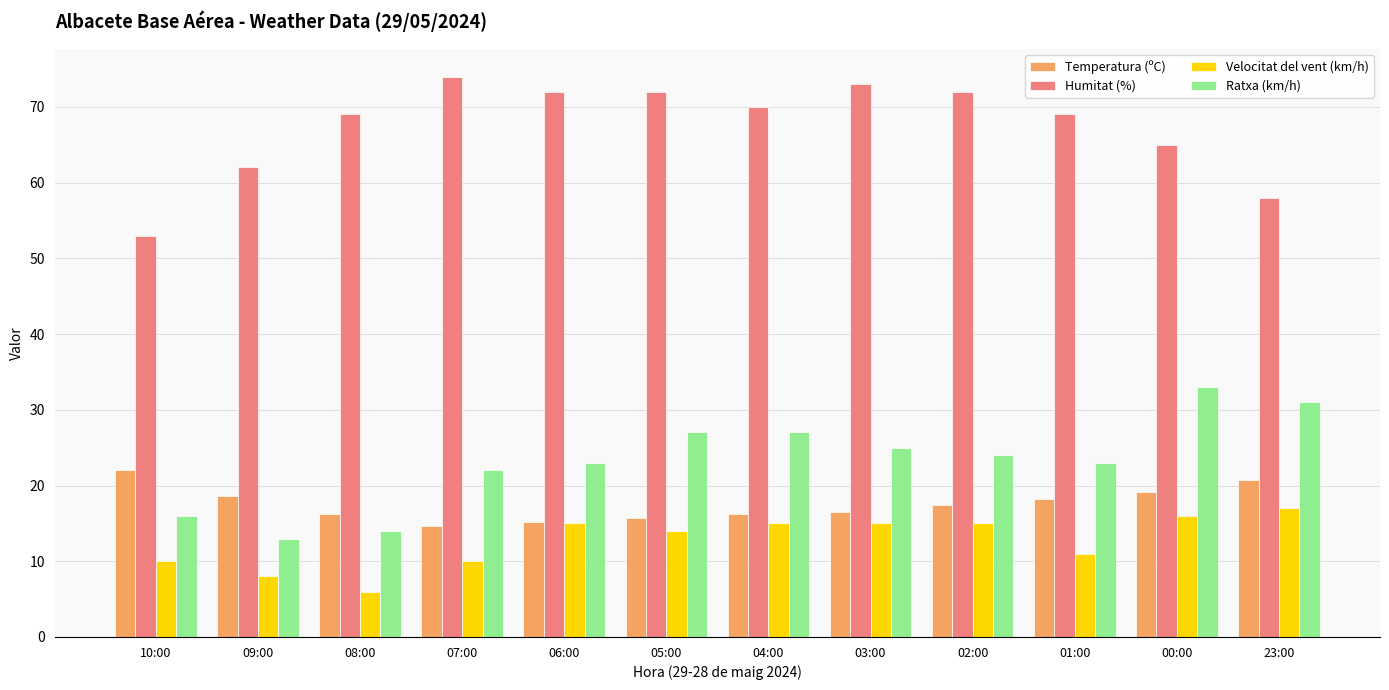

What position from the left is 08:00?

3